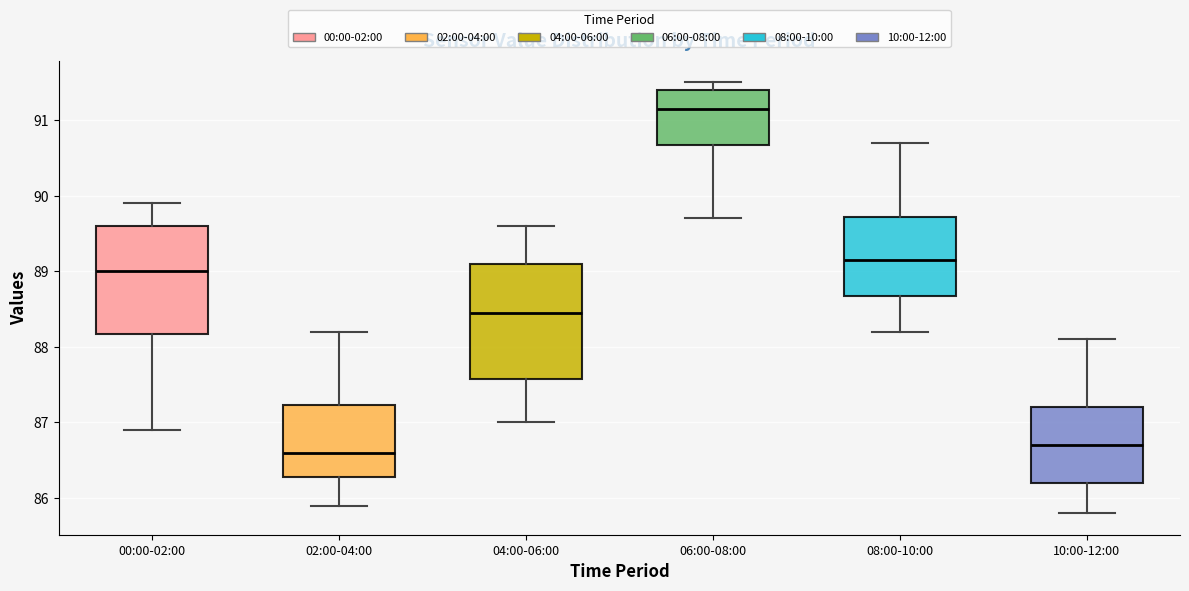

Reading left to right, transcribe this box plot: for each box, give where its median line is, the range the box spans, and where its two whiskers end, as read against the y-axis. The values are not printed on the chart, so give them approximately, as read against the axis.

00:00-02:00: median 89.0, box 88.2 to 89.6, whiskers 86.9 to 89.9
02:00-04:00: median 86.6, box 86.3 to 87.2, whiskers 85.9 to 88.2
04:00-06:00: median 88.5, box 87.6 to 89.1, whiskers 87.0 to 89.6
06:00-08:00: median 91.2, box 90.7 to 91.4, whiskers 89.7 to 91.5
08:00-10:00: median 89.2, box 88.7 to 89.7, whiskers 88.2 to 90.7
10:00-12:00: median 86.7, box 86.2 to 87.2, whiskers 85.8 to 88.1